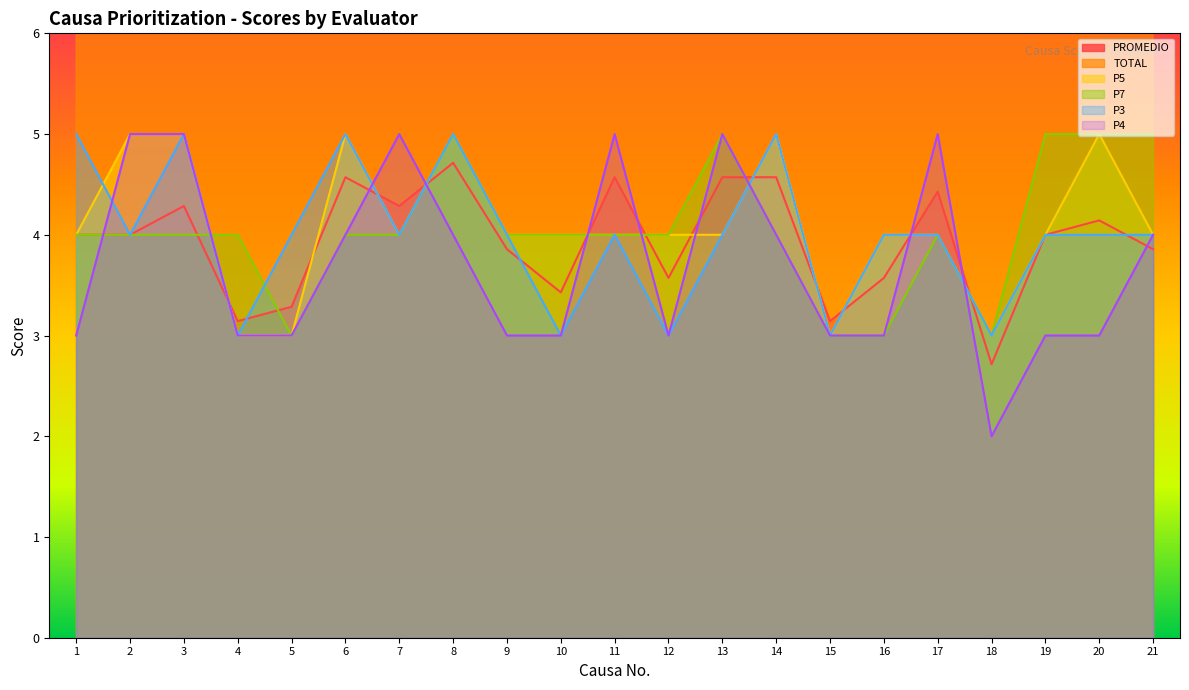

True or false: P5 and PROMEDIO cross at least once.

True